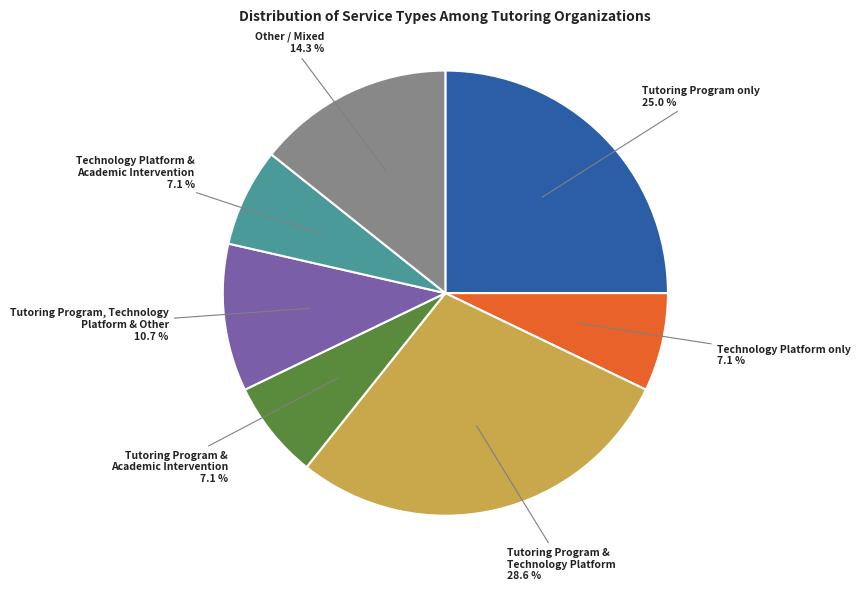

Does any single category account for the majority?

No